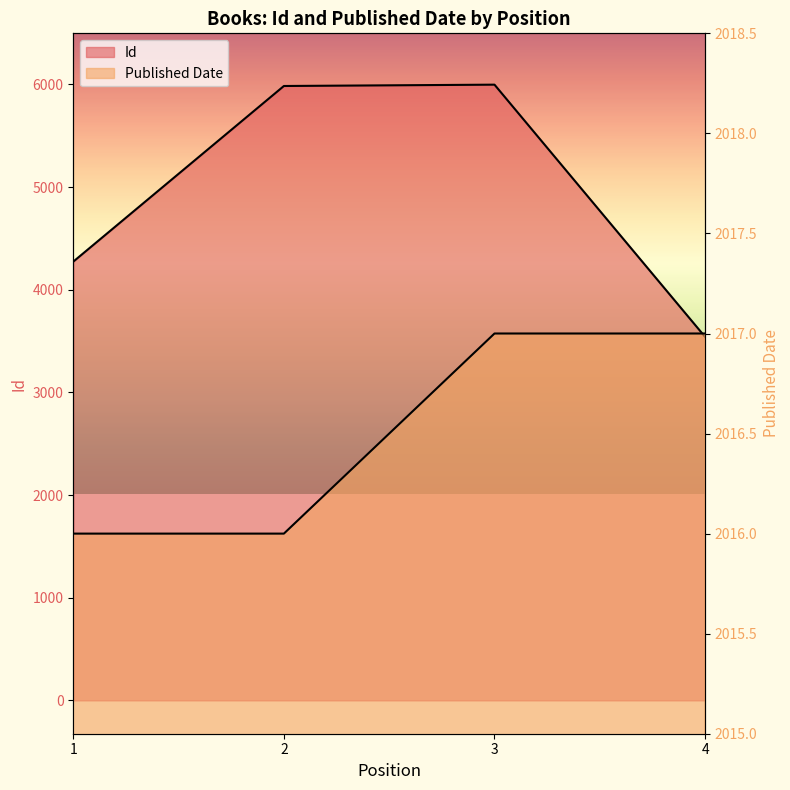

What is the sum of the Id values at 4 and 3?

9539